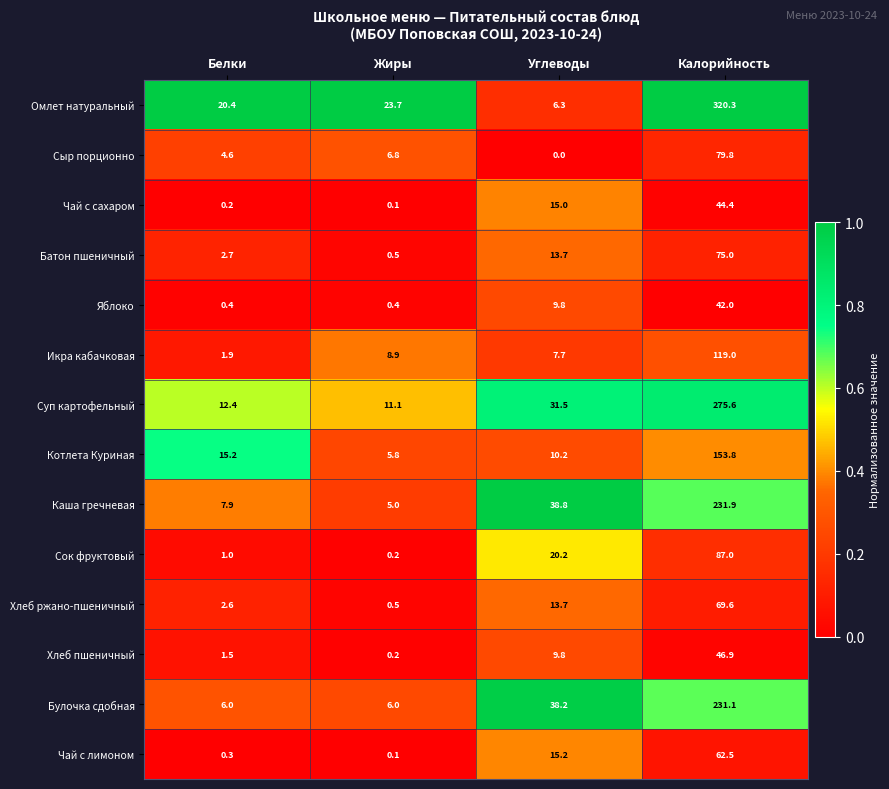

Which series has the largest total across all categories?

Омлет натуральный